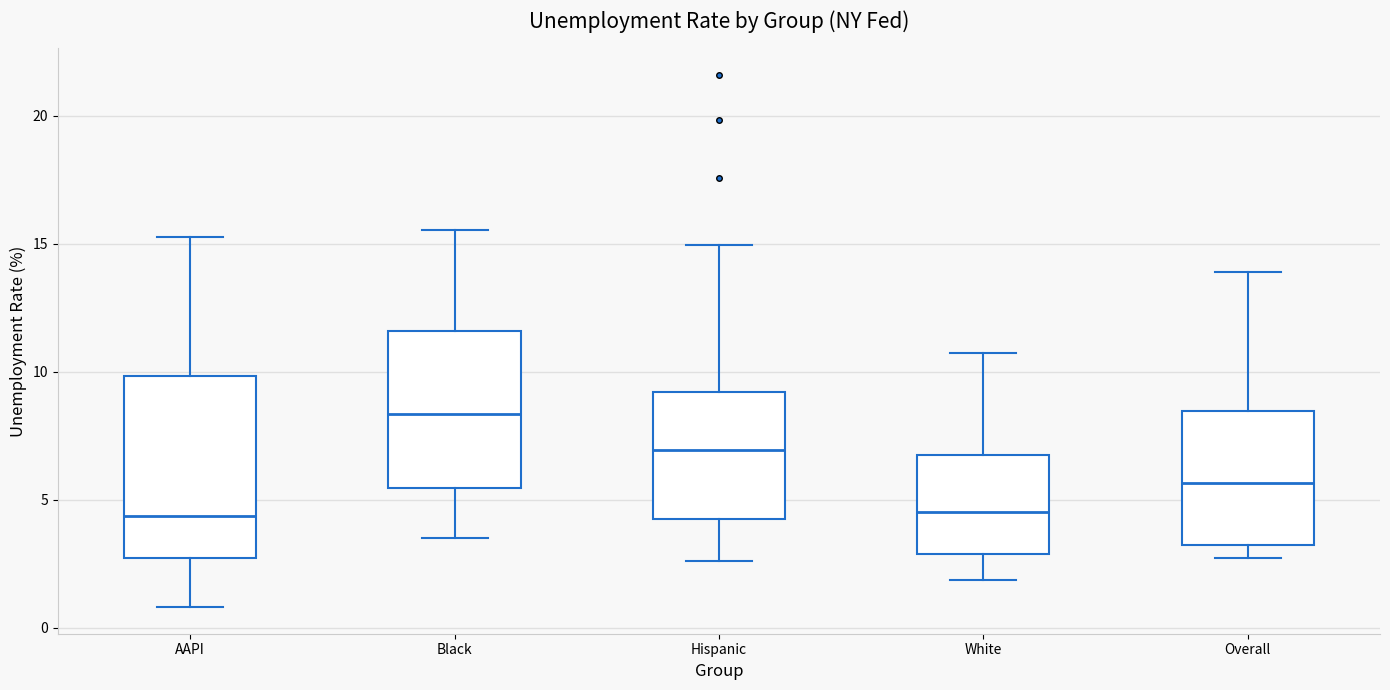

Comparing the boxes themselves (not the whiskers), which one is the tallest?

AAPI